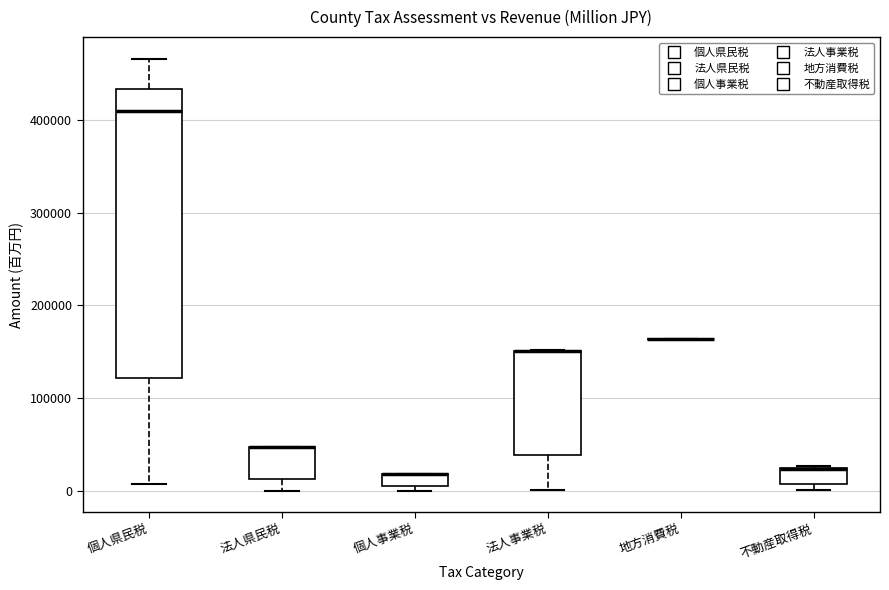

Which box is the tallest, from its lower edge to its upper edge?

個人県民税